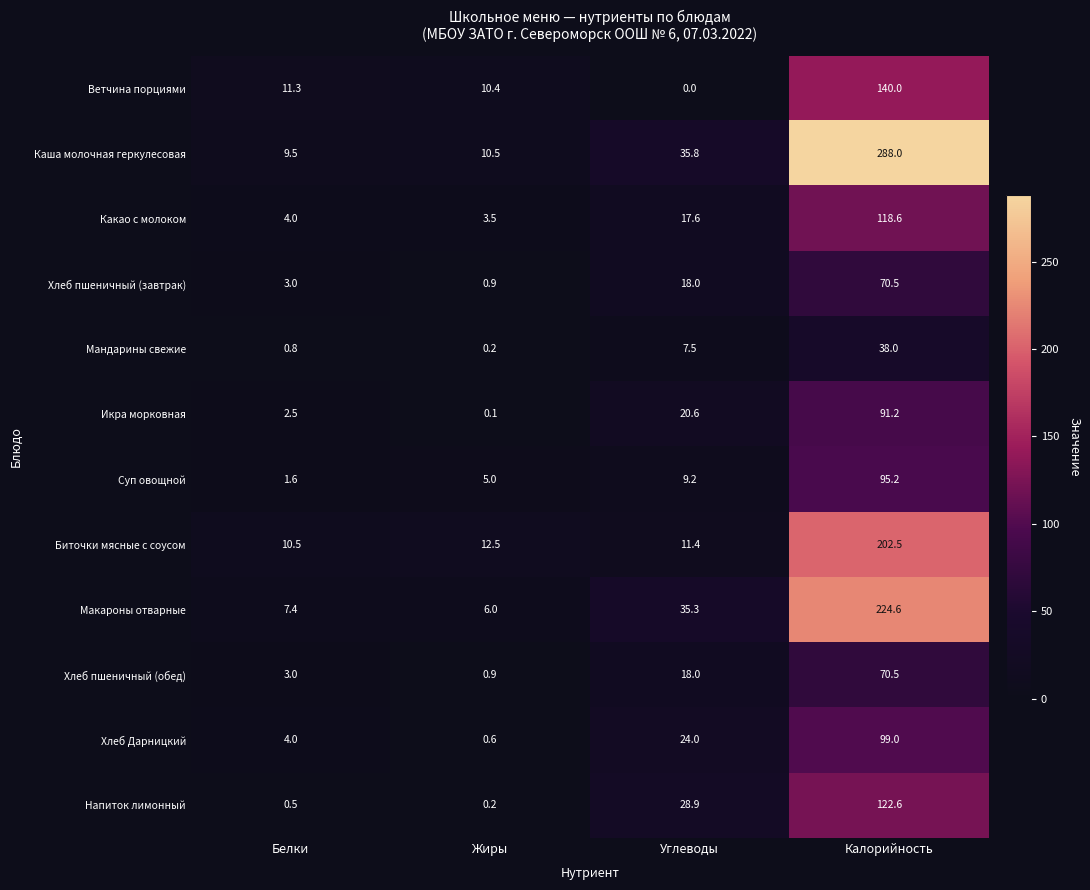

What is the spread (max minus min) of values at Жиры?

12.4